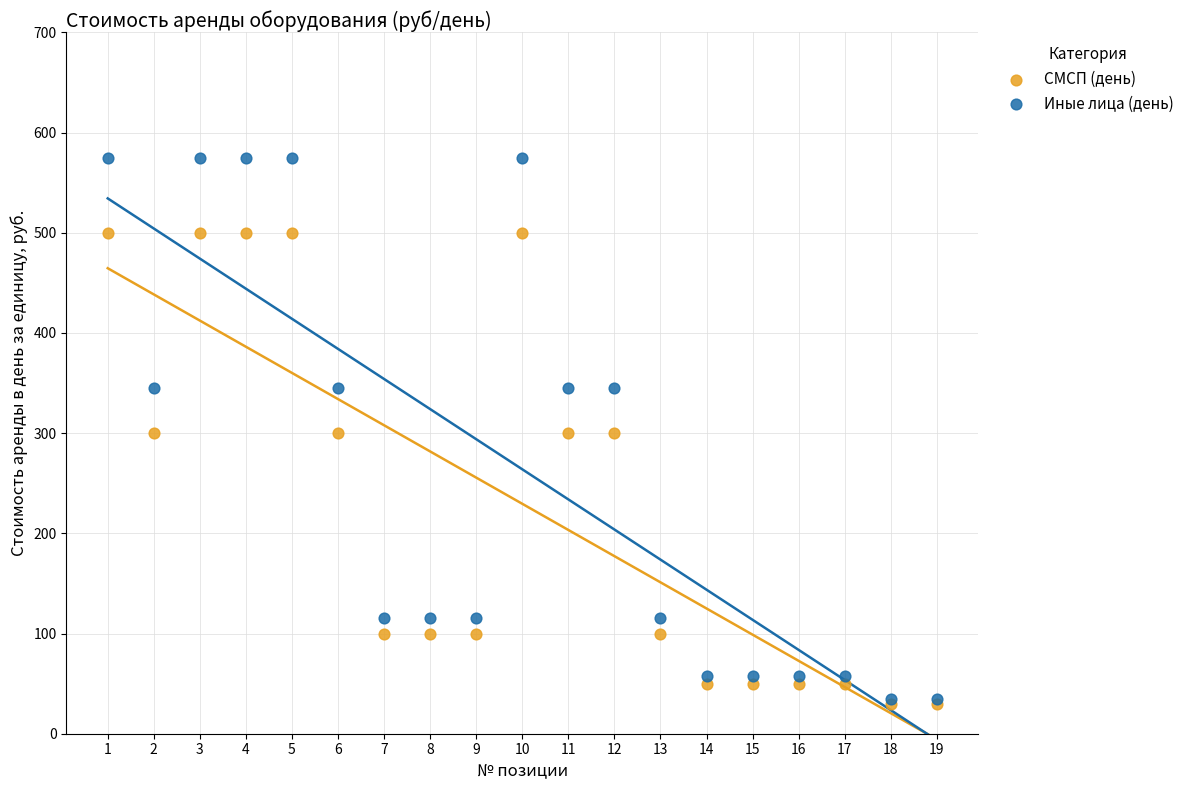

What are all the series names shown in the legend?

СМСП (день), Иные лица (день)